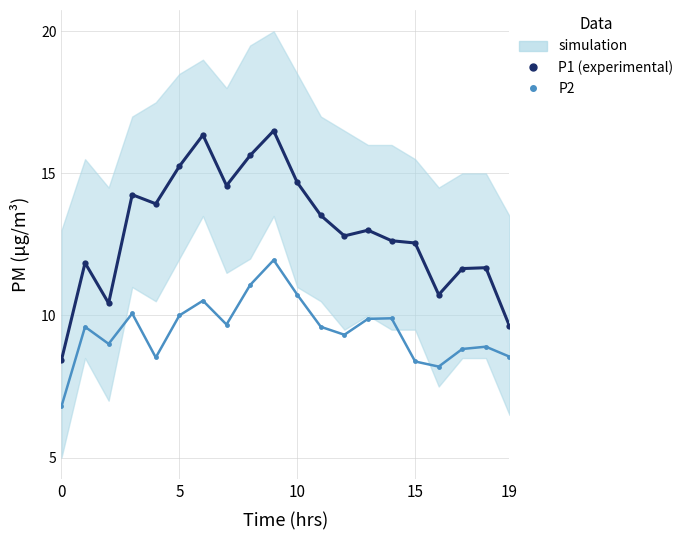

Which series has the largest range (max minus min)?

P1 (experimental)